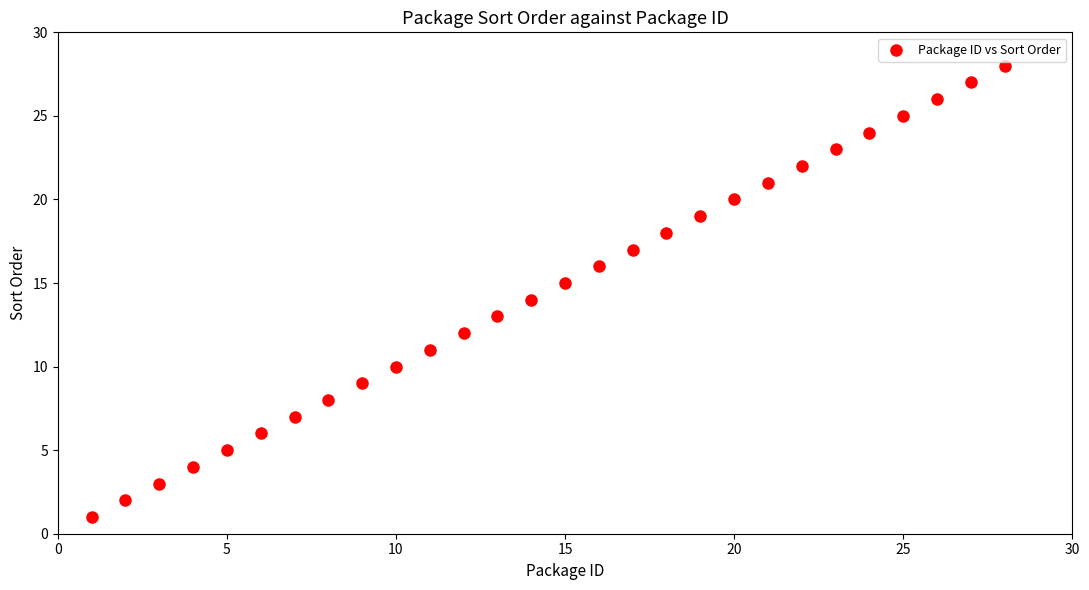

What is the range of Y values (max minus min)?

27